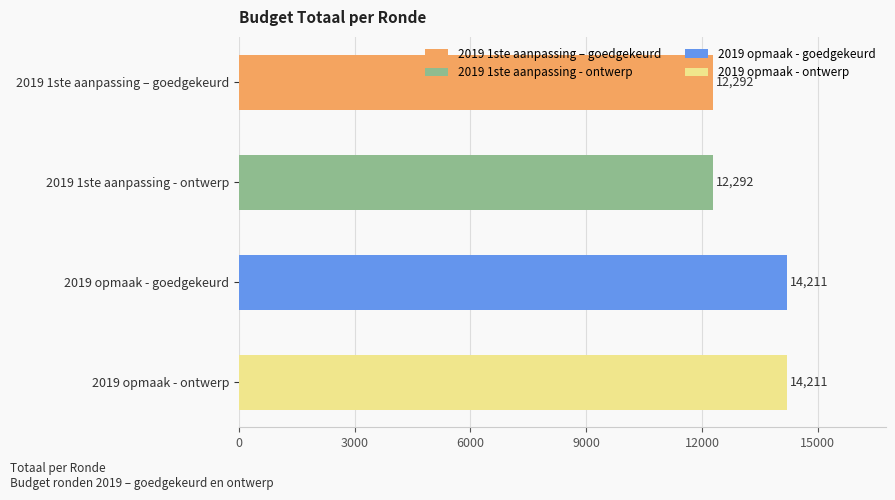

What is the ratio of the value at 2019 opmaak - ontwerp to the value at 2019 1ste aanpassing - ontwerp?

1.2